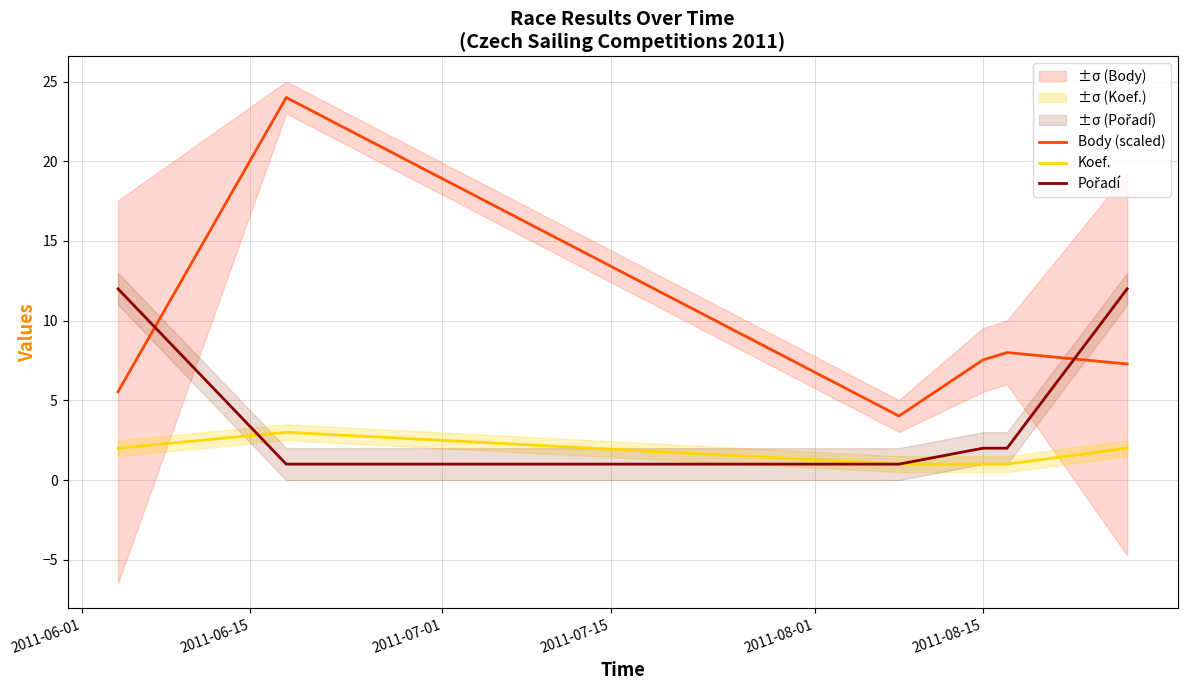

True or false: Body (scaled) and Koef. intersect in this chart.

False